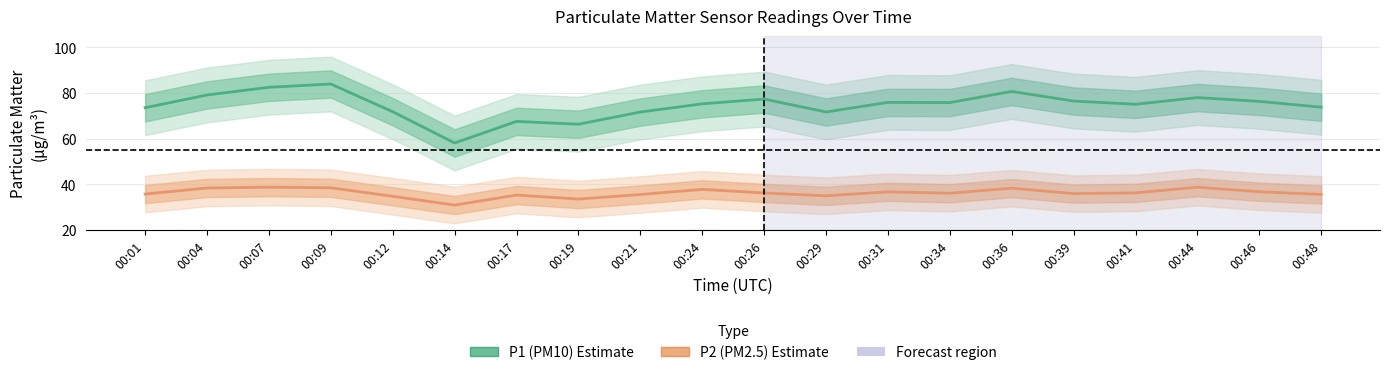

What value does the P2 (PM2.5) series have at 00:29?

35.0